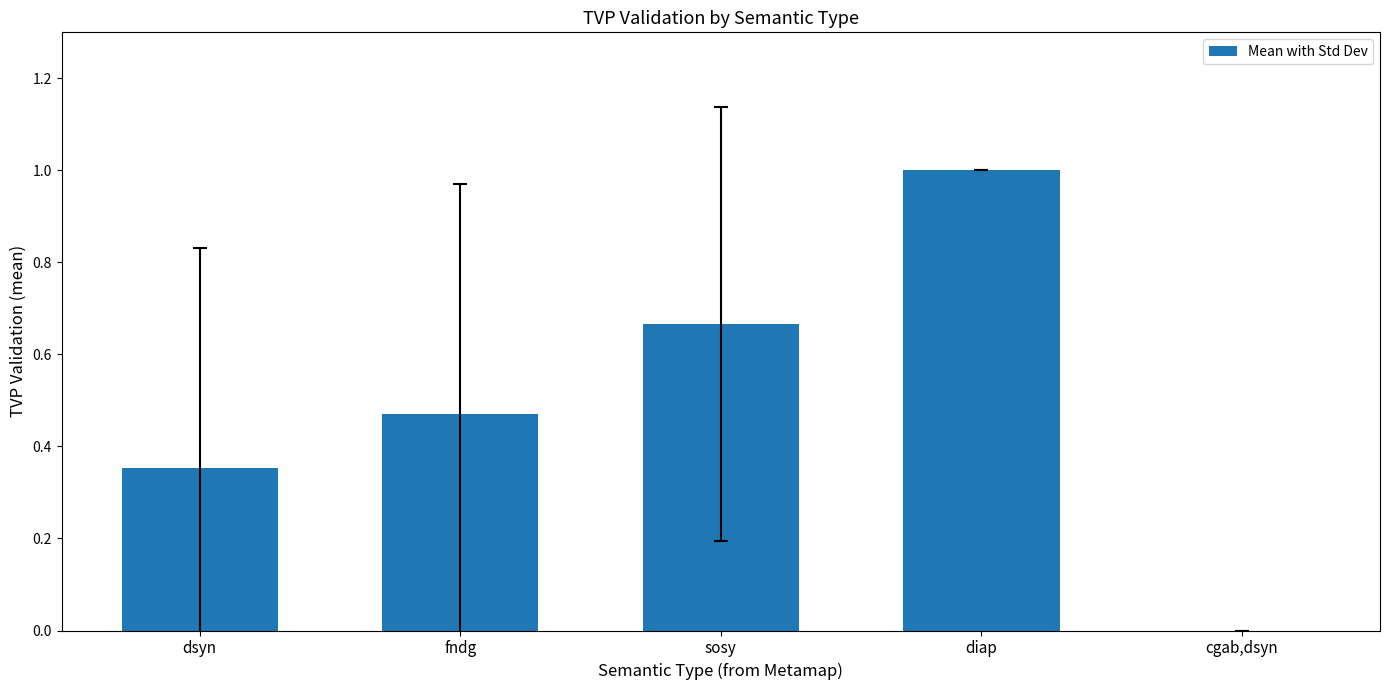

Are the bars horizontal?

No